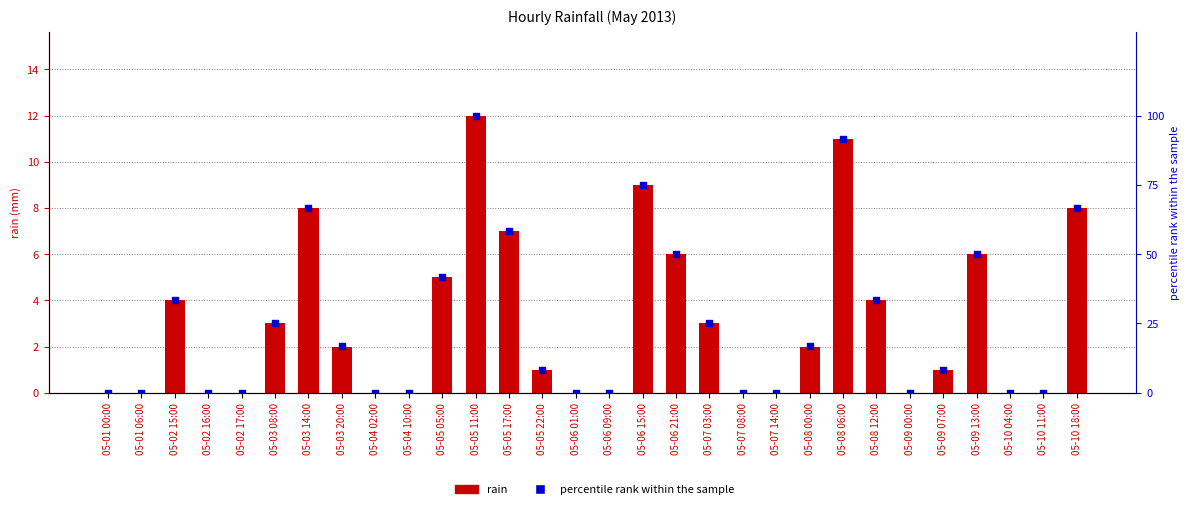

Which series reaches the maximum Y coordinate?

percentile rank within the sample